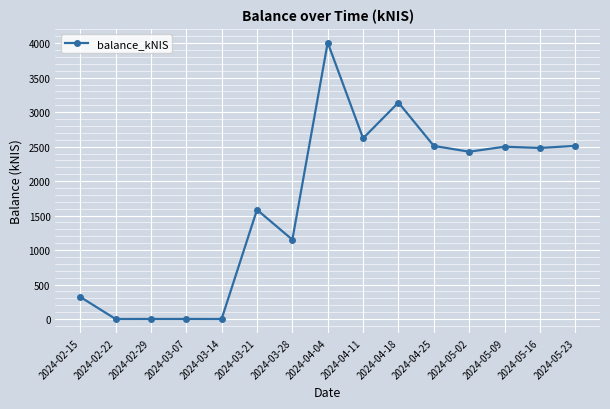

The value at 2024-04-25 is 4056.5. True or false?

False